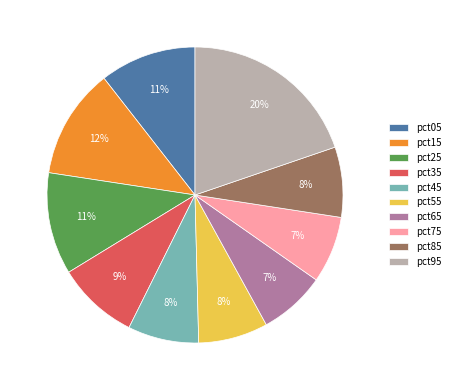

Which category has the biggest portion of the pie?

pct95